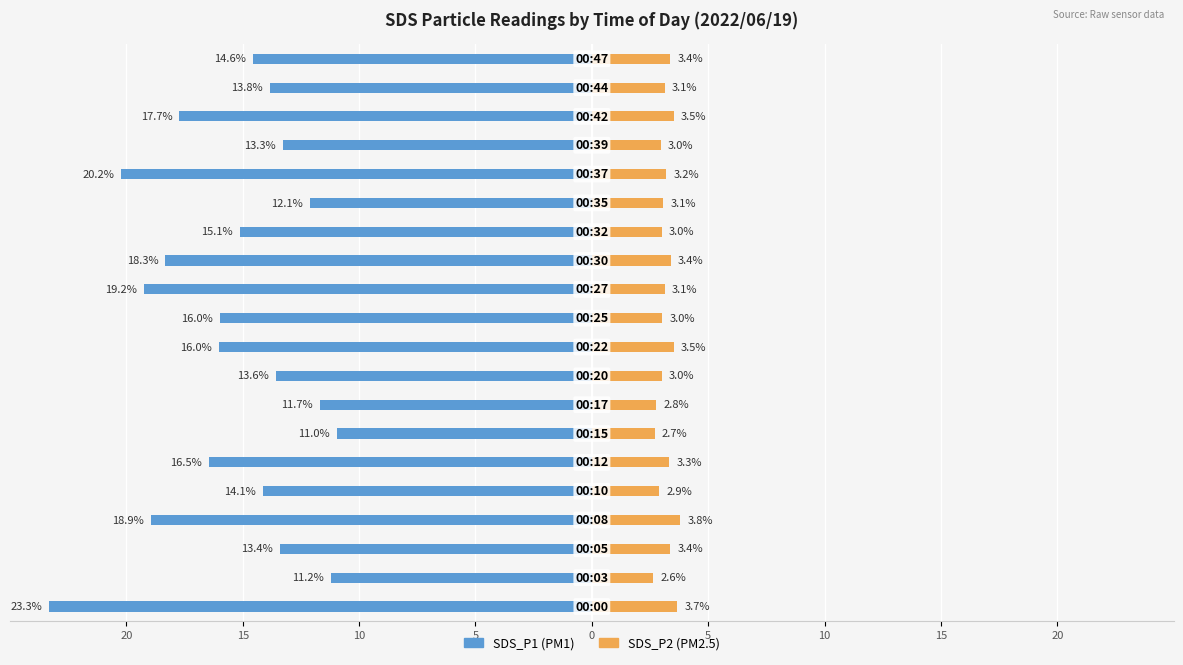

Reading left to right, list all the values displayed in this chart.

SDS_P1: -23.3	-11.2	-13.4	-18.9	-14.1	-16.5	-11.0	-11.7	-13.6	-16.0	-16.0	-19.2	-18.3	-15.1	-12.1	-20.2	-13.3	-17.7	-13.8	-14.6
SDS_P2: 3.7	2.6	3.4	3.8	2.9	3.3	2.7	2.8	3.0	3.5	3.0	3.1	3.4	3.0	3.1	3.2	3.0	3.5	3.1	3.4